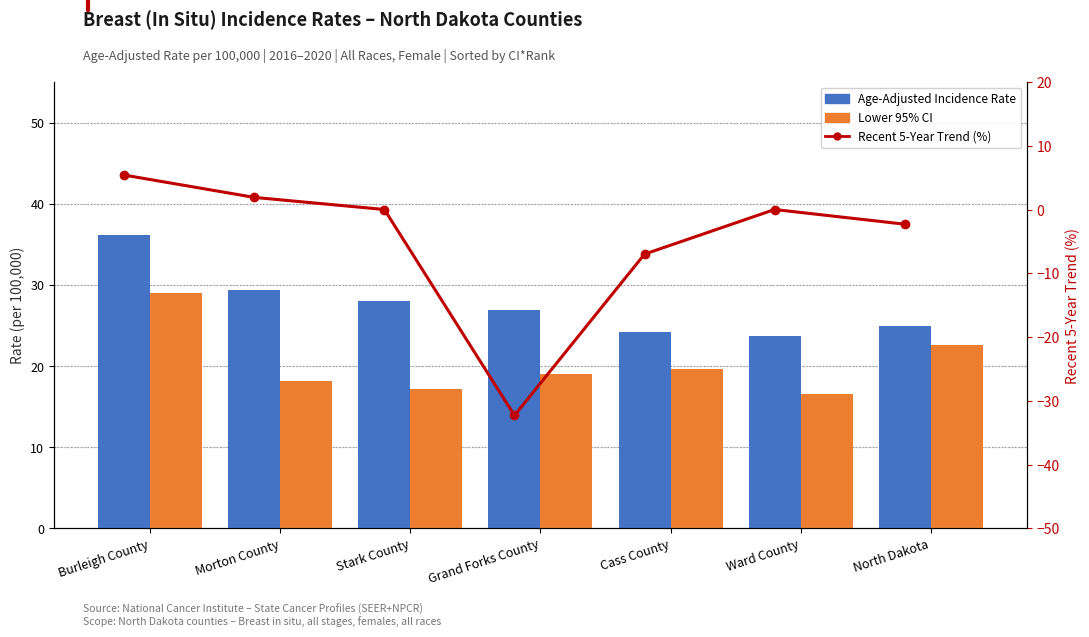

What is the label of the 7th bar from the left?

North Dakota